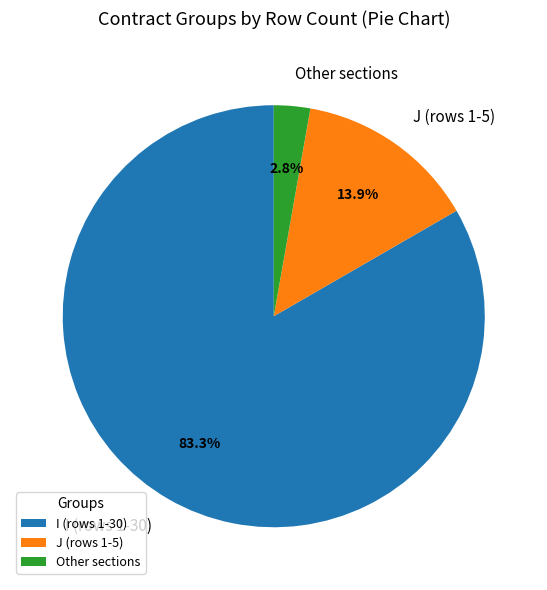

Rank the categories by value from highest to lowest.

I (rows 1-30), J (rows 1-5), Other sections